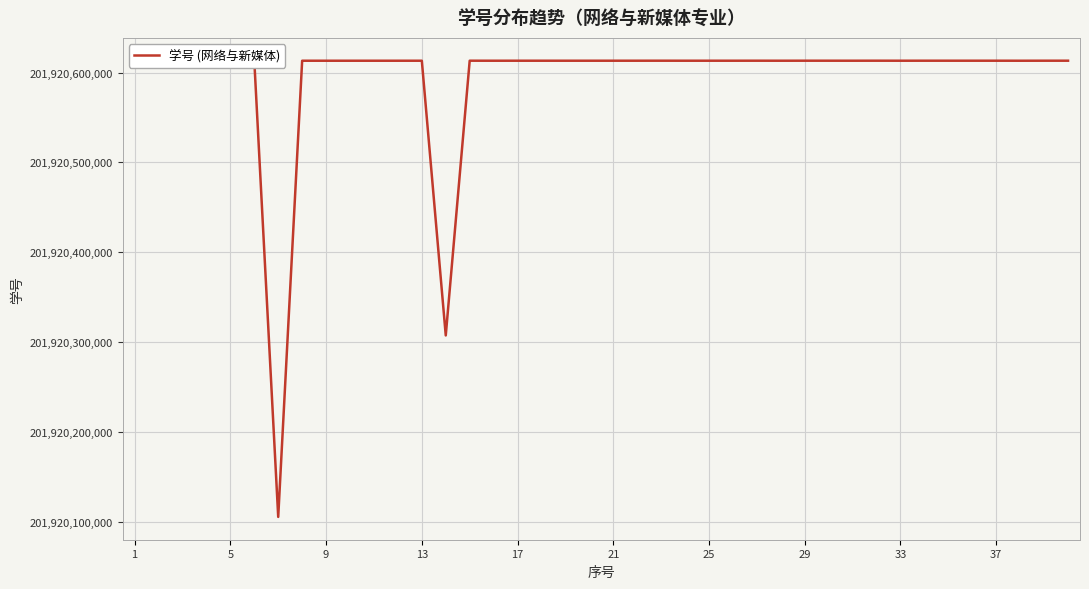

What is the maximum value shown in the chart?

201920613149